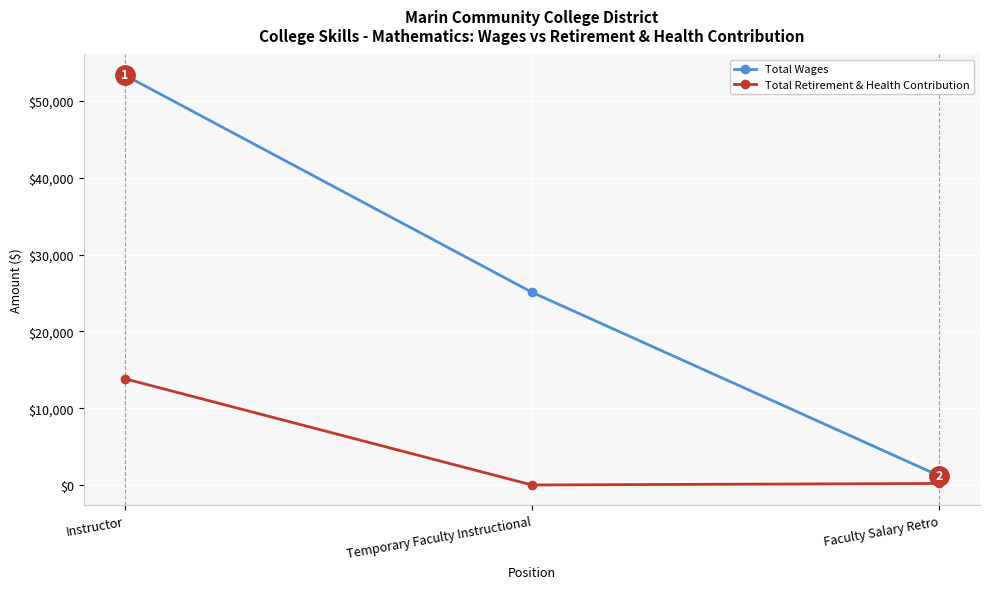

Which series changed the most between Temporary Faculty Instructional and Faculty Salary Retro?

Total Wages